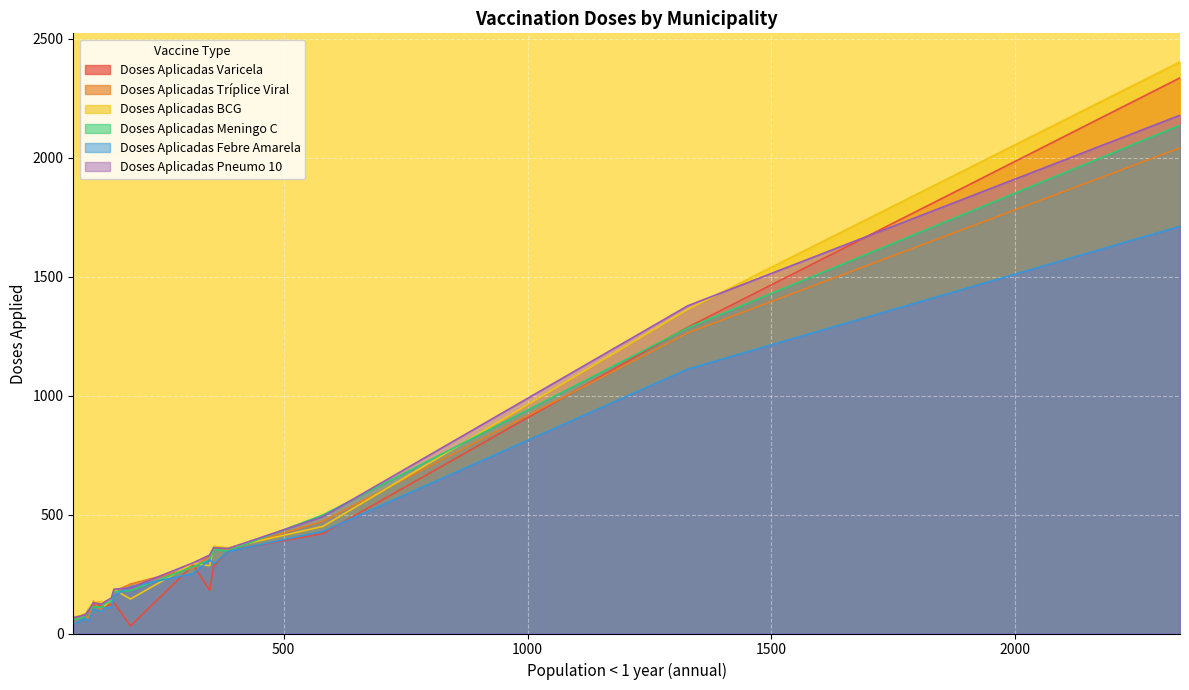

The value of Doses Aplicadas Tríplice Viral at Água Doce do Norte is 85. True or false?

False